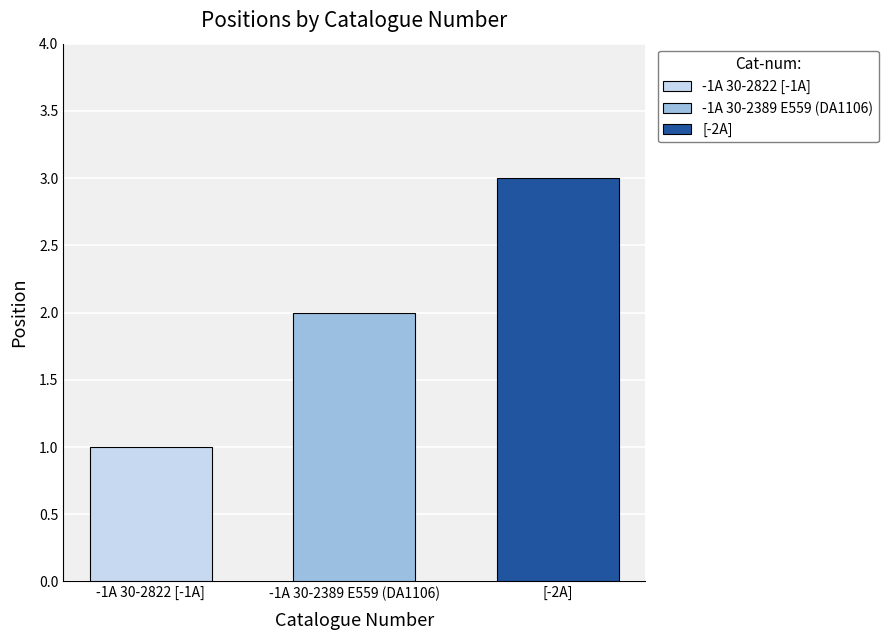

List the series in order of their overall mean, highest first.

[-2A], -1A 30-2389 E559 (DA1106), -1A 30-2822 [-1A]